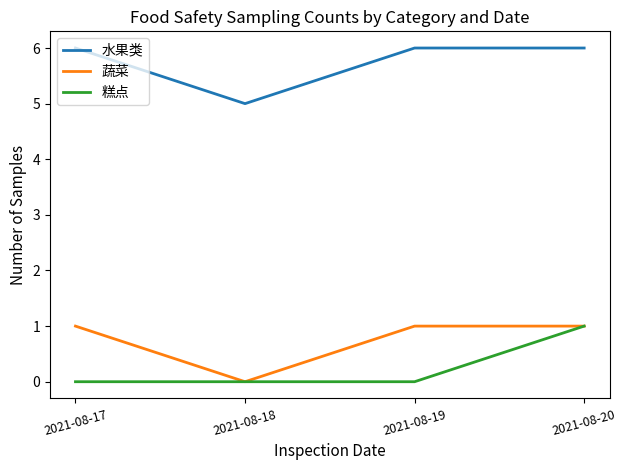

What is the total value across all series at 2021-08-20?

8